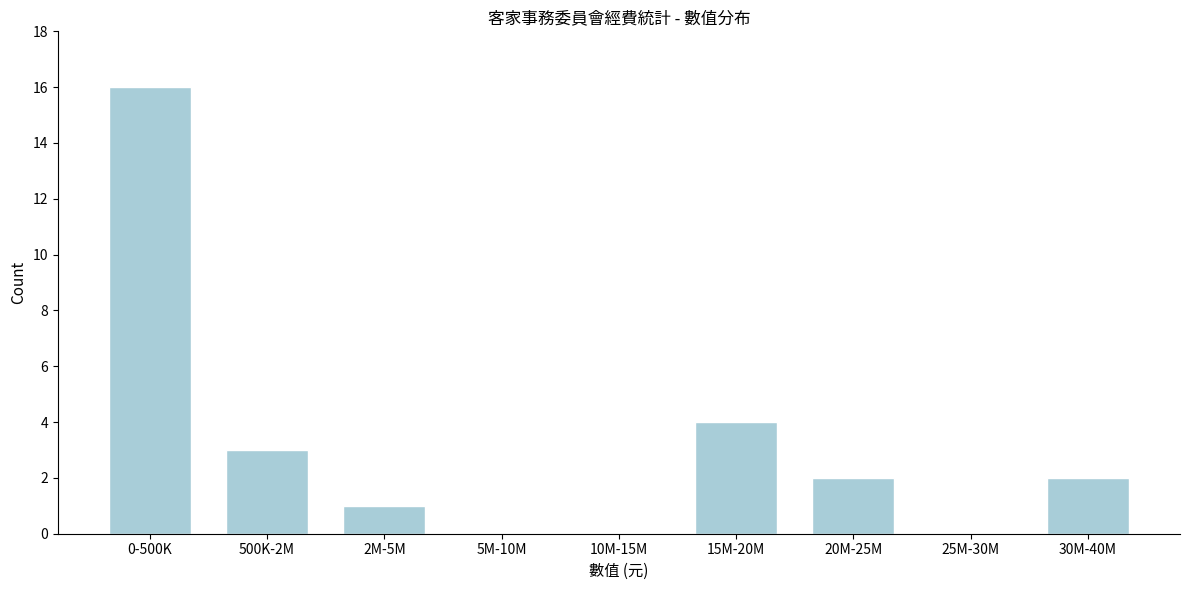

Reading left to right, what are all the values shown in this chart?

0-500K=16	500K-2M=3	2M-5M=1	5M-10M=0	10M-15M=0	15M-20M=4	20M-25M=2	25M-30M=0	30M-40M=2